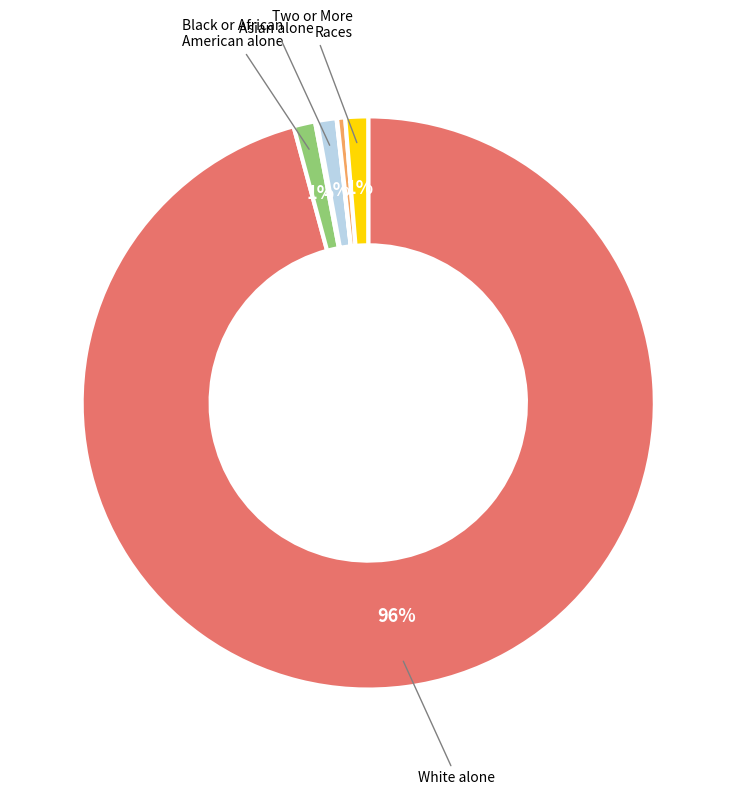

Is there any slice that represents more than half of the pie?

Yes